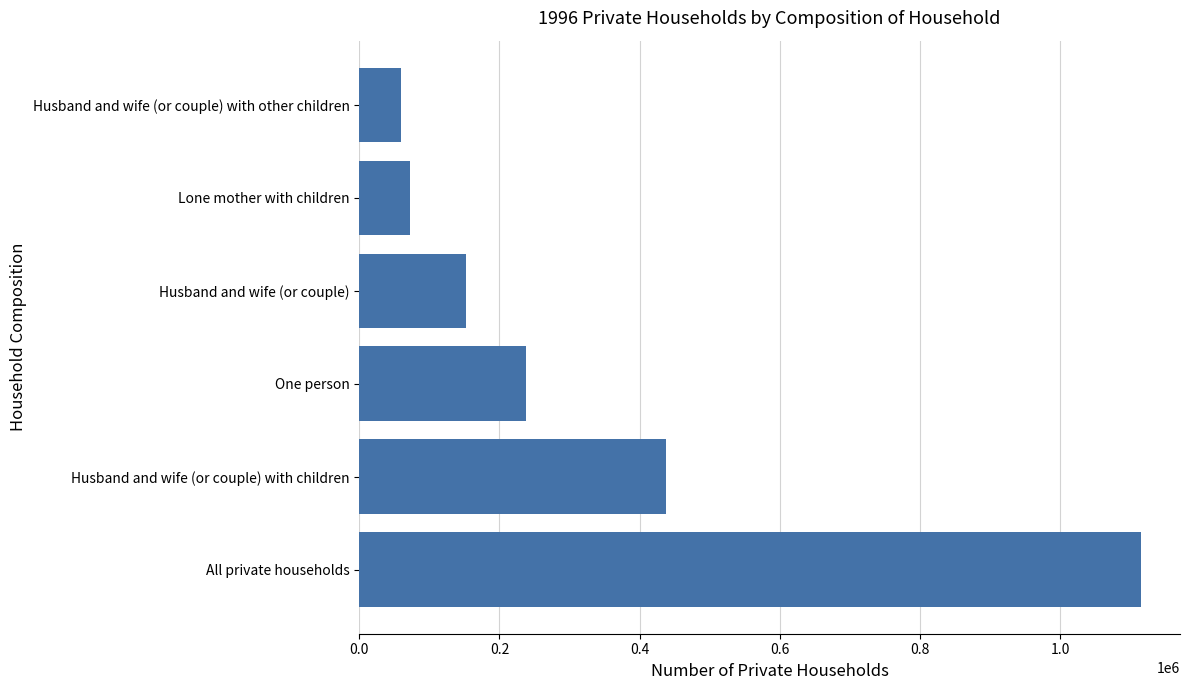

What is the maximum value shown in the chart?

1114974